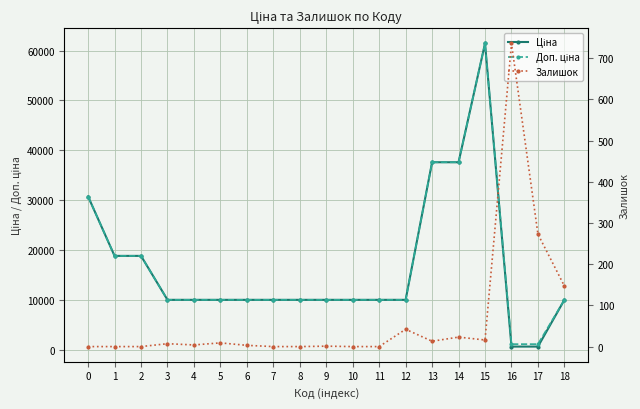

Which series changed the most between 11 and 12?

Залишок